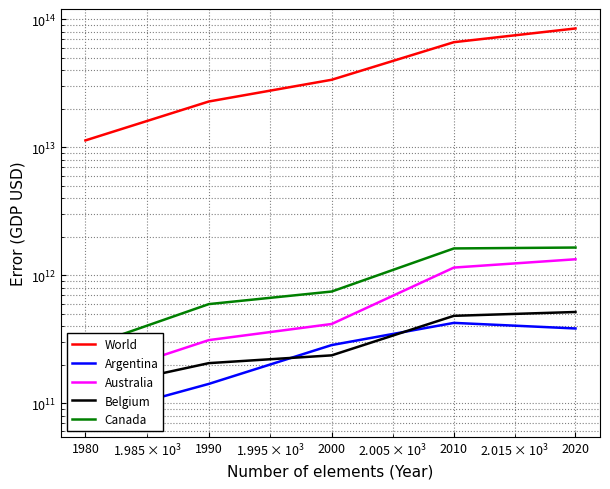

True or false: Argentina and Belgium intersect in this chart.

True